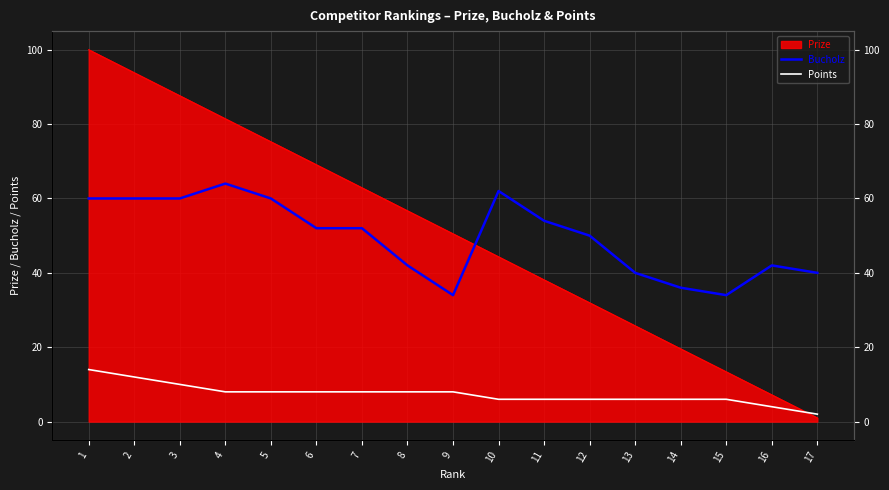

Does the chart have visible grid lines?

Yes